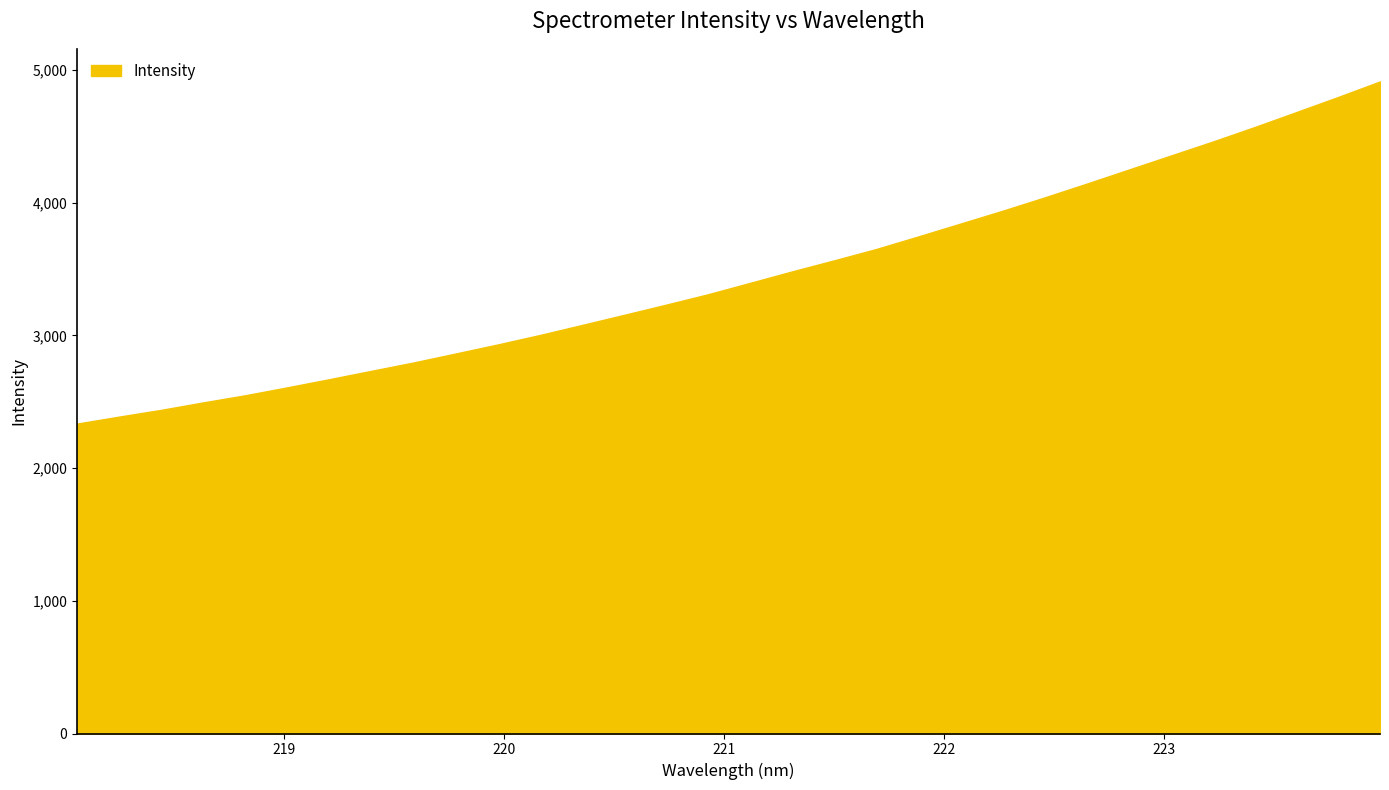

What is the difference between the maximum and minimum values?

2577.8